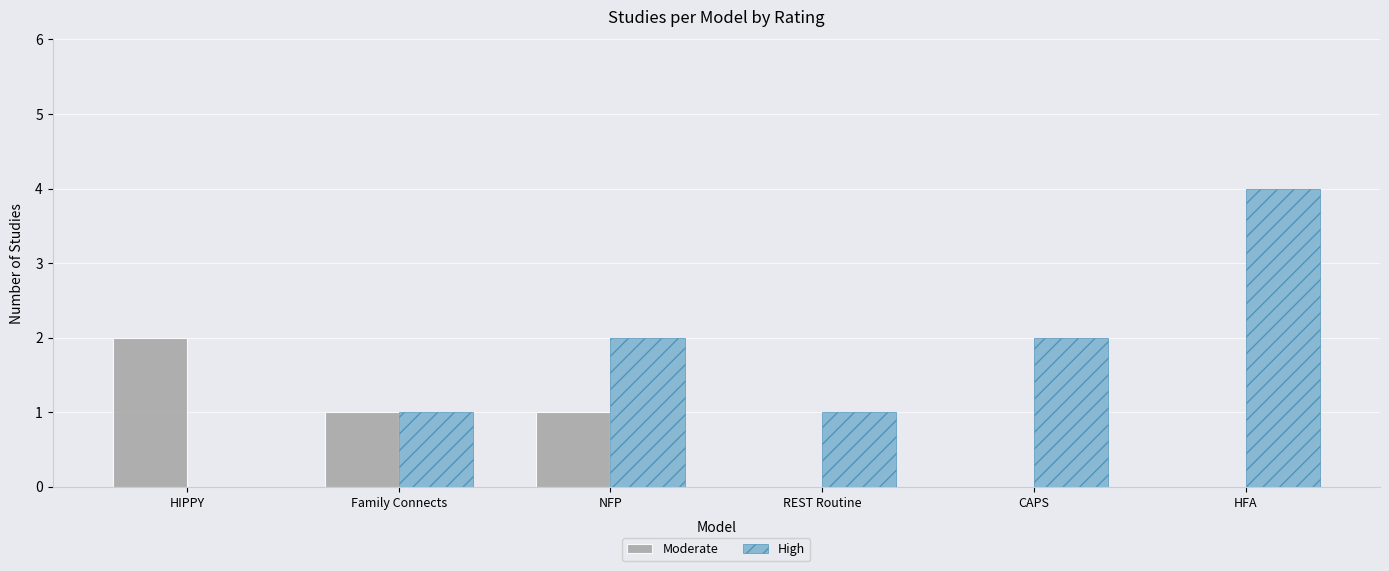

Which category has the highest value across all series?

HFA